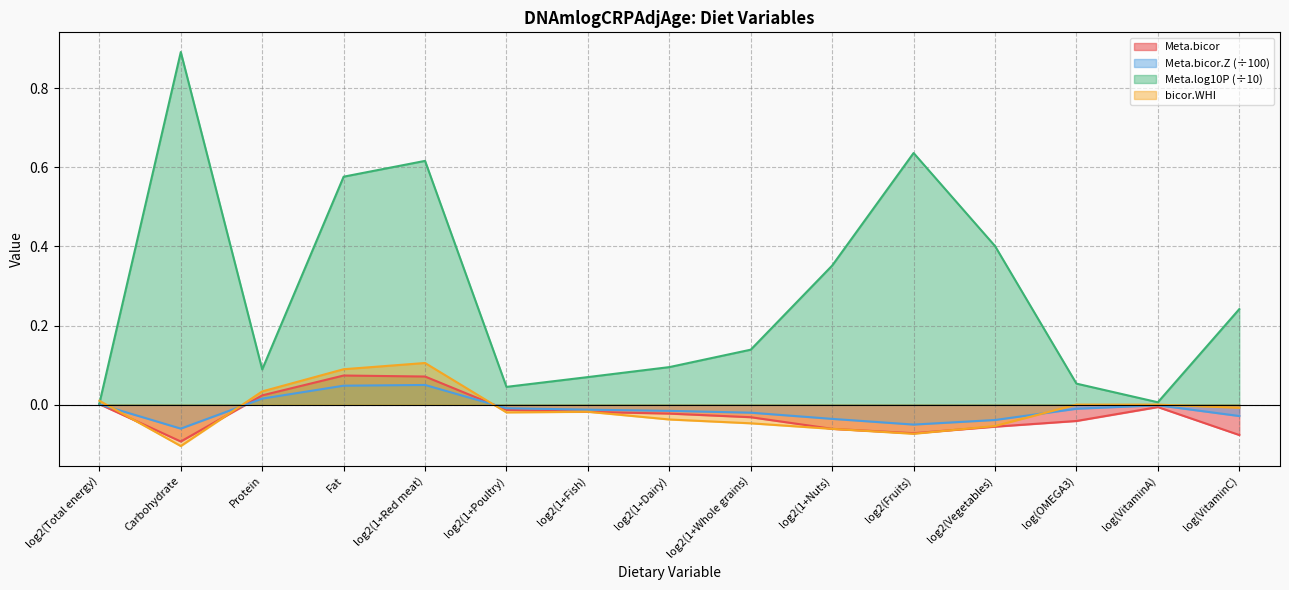

Does the chart display data point markers on the line(s)?

No